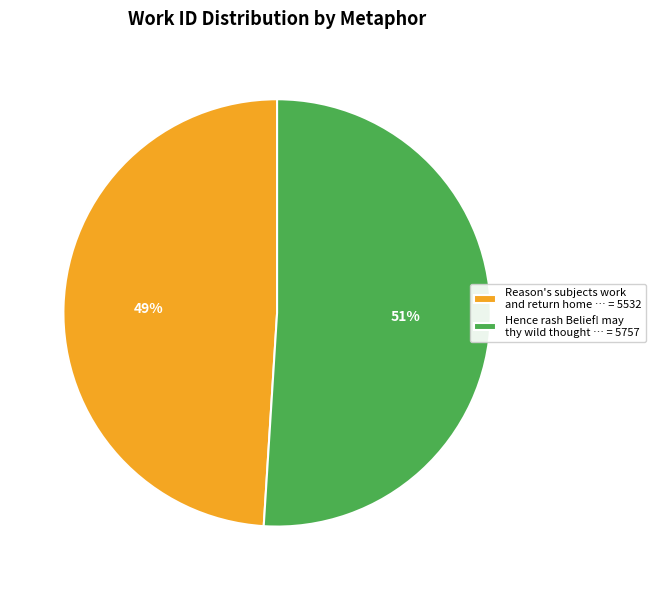

To the nearest percent, what is the difference between the Reason's subjects work and return home and Hence rash Belief! may thy wild thought slice percentages?

2%